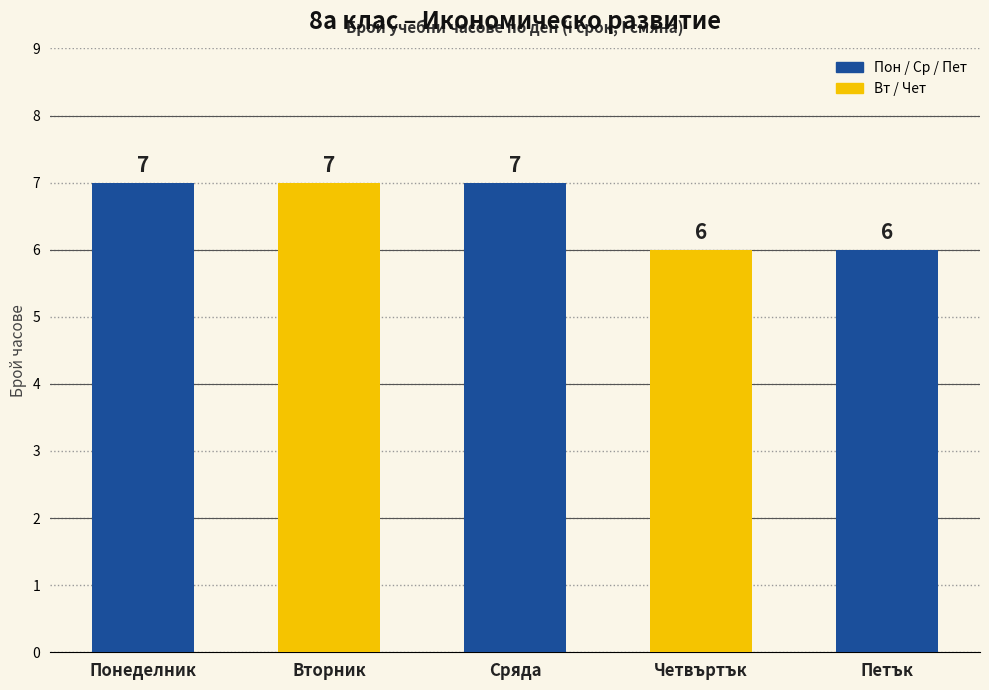

What is the ratio of the value at Понеделник to the value at Петък?

1.2